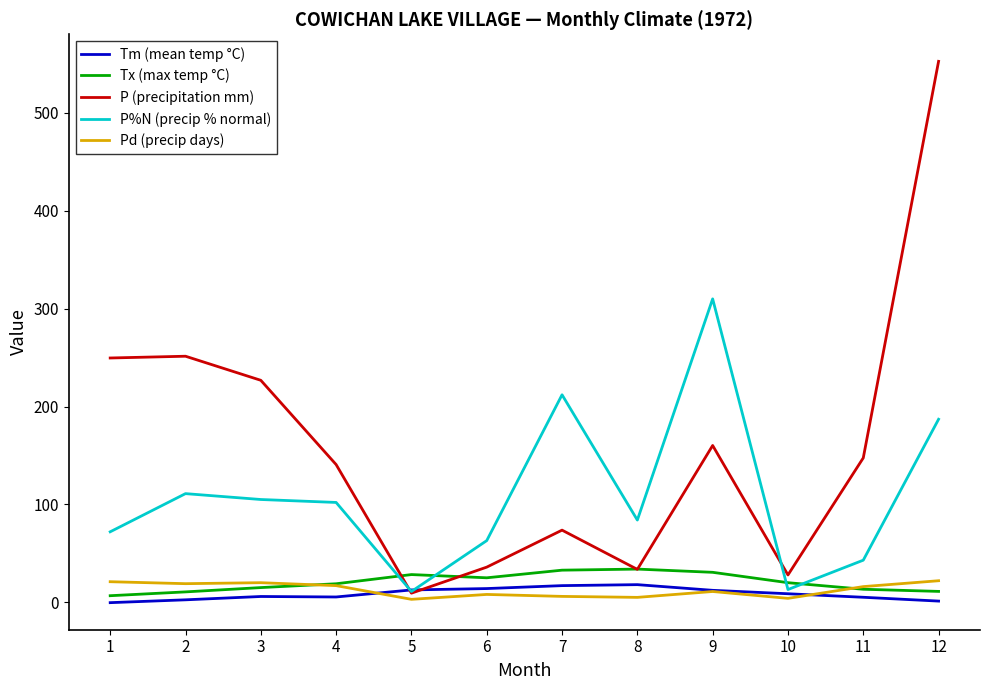

What is the maximum value for Tm (mean temp °C)?

18.0